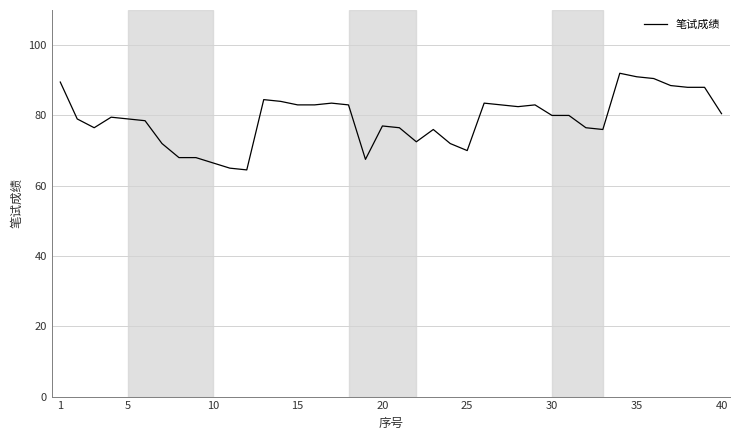

What is the greatest value displayed?

92.0